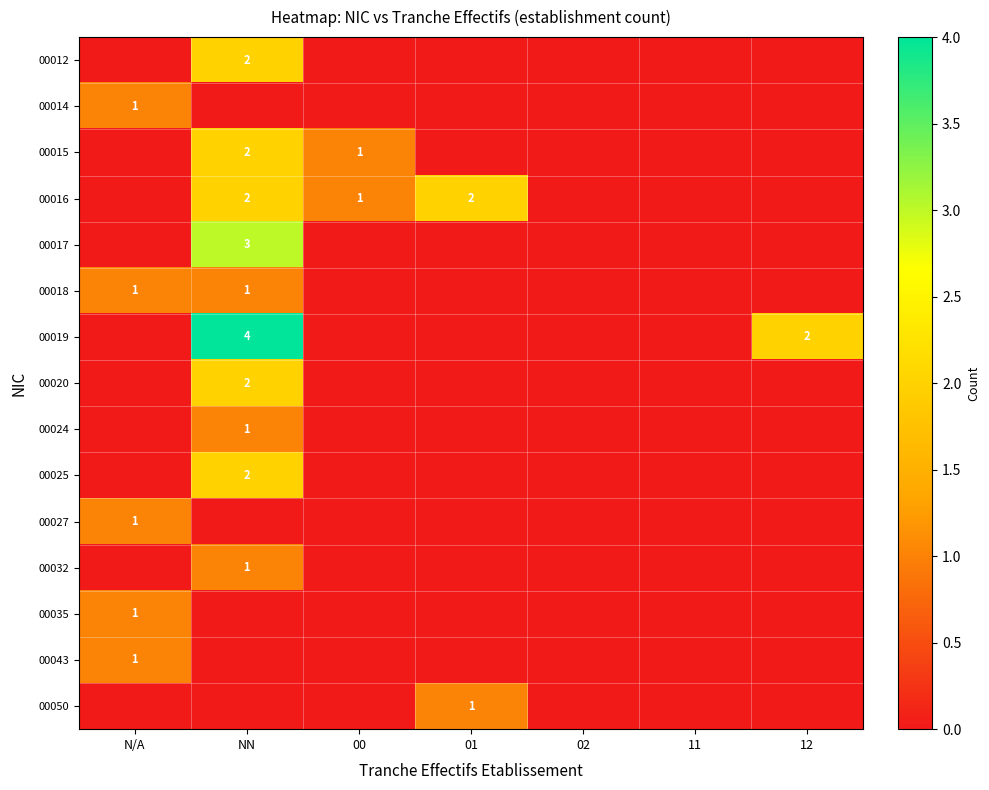

The 00043 series shows 1 at N/A. True or false?

True